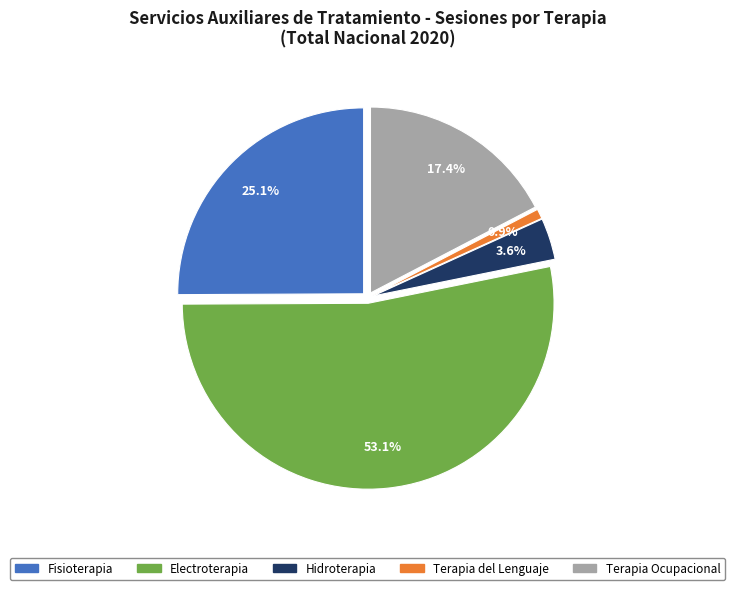

Is it true that Electroterapia is 62% of the pie?

False